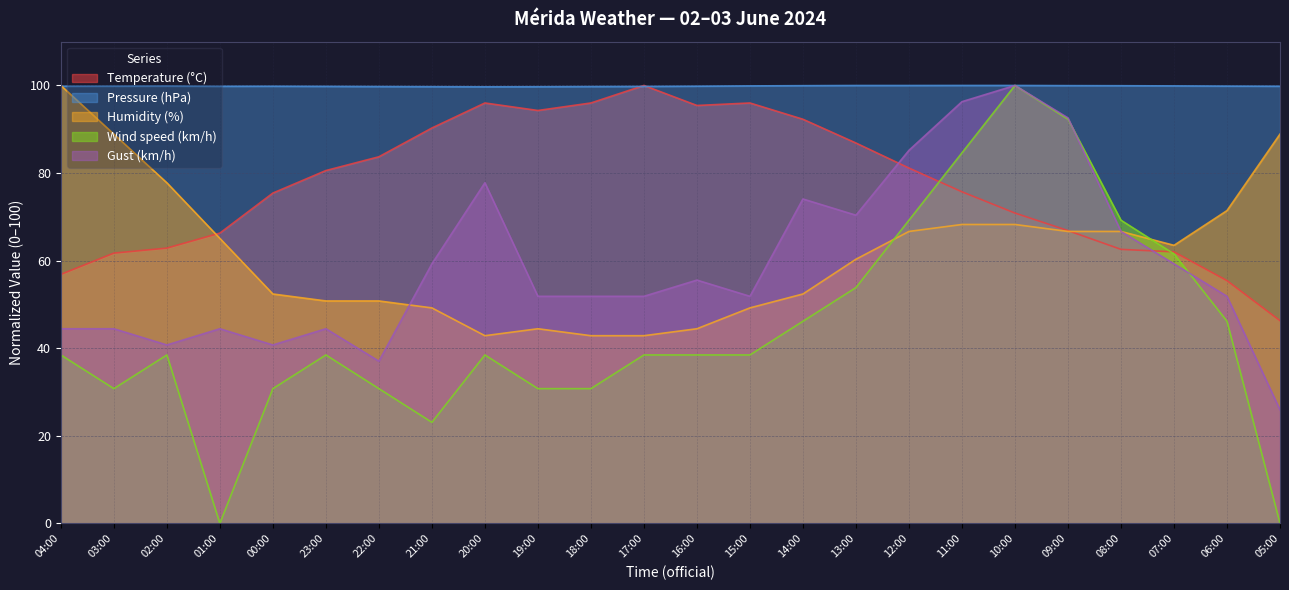

List the series in order of their peak value, lowest first.

Temperature (°C), Pressure (hPa), Humidity (%), Wind speed (km/h), Gust (km/h)